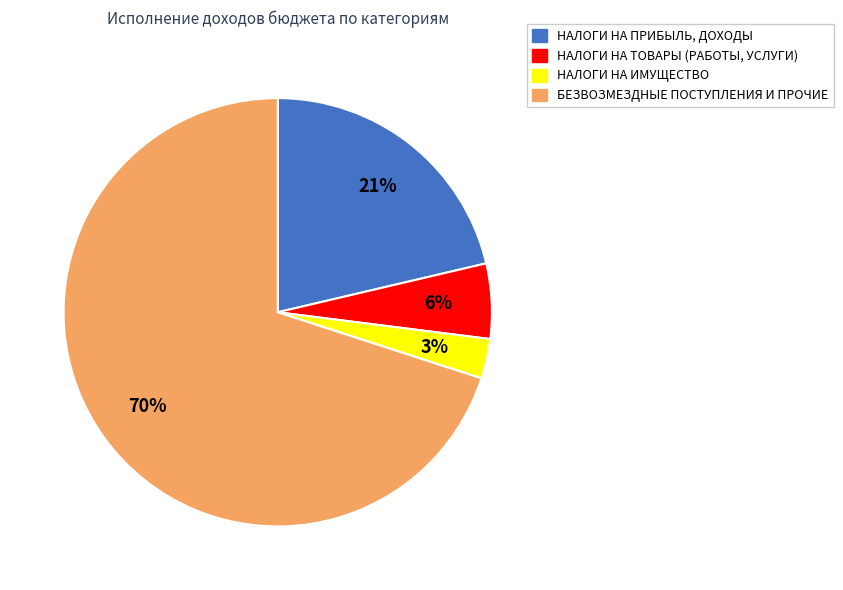

True or false: НАЛОГИ НА ТОВАРЫ (РАБОТЫ, УСЛУГИ) accounts for 1% of the total.

False